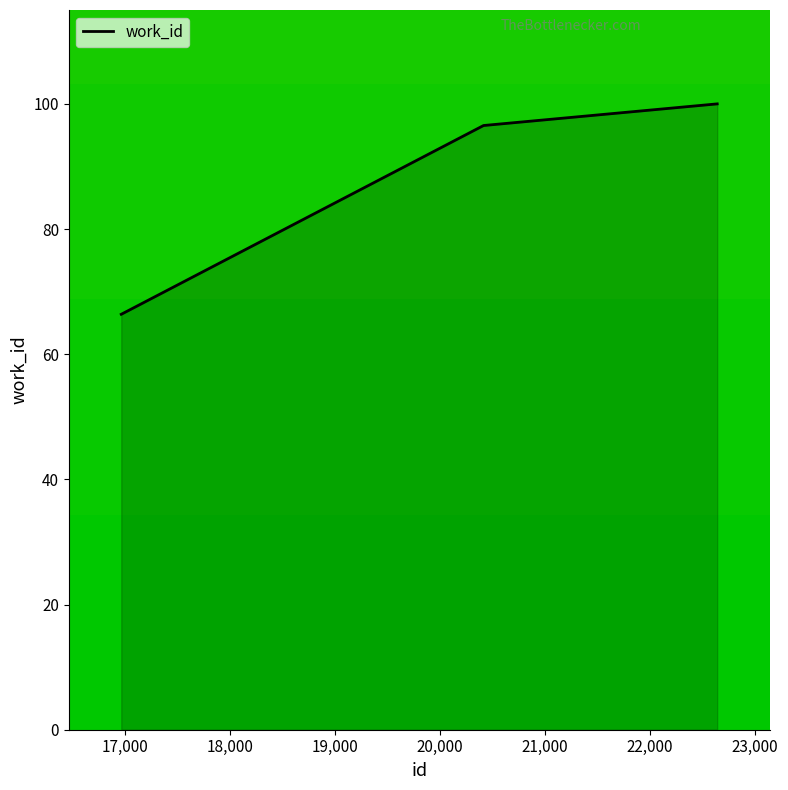

How many lines are shown in the chart?

1